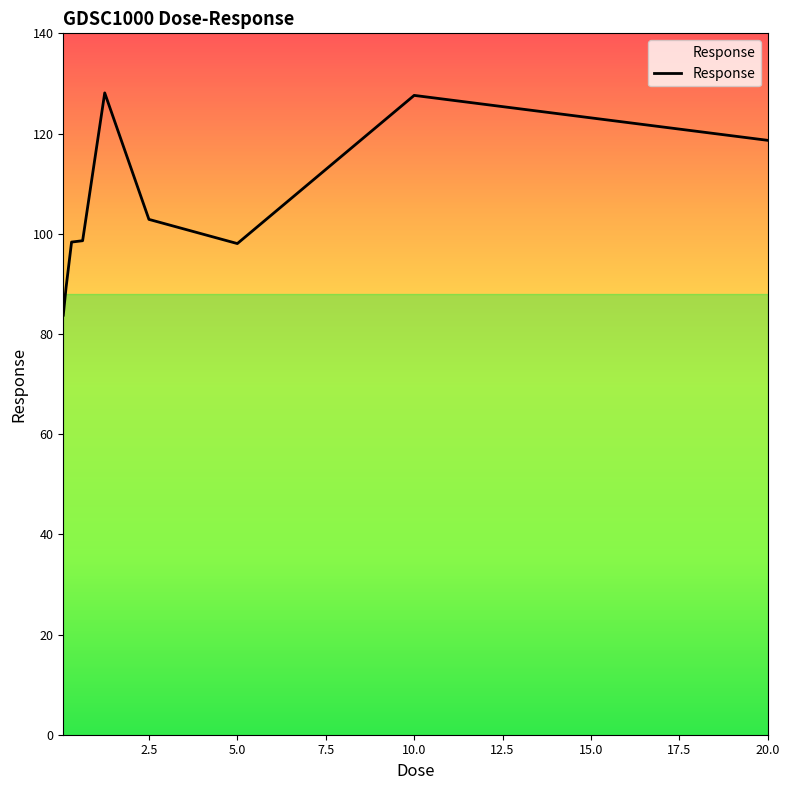

What is the minimum value shown in the chart?

83.7